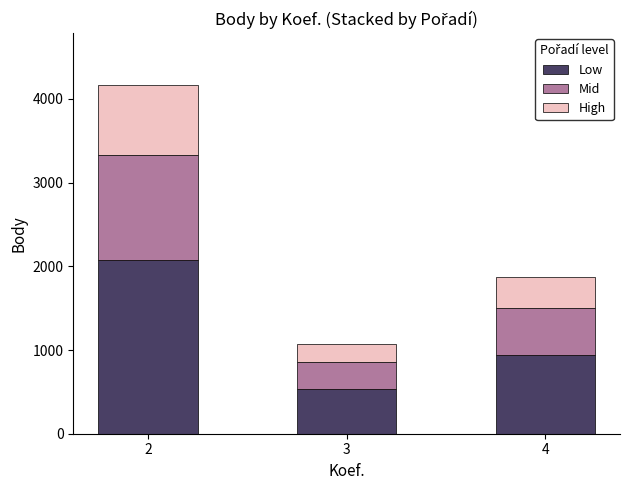

What is the total value across all series at 4?

1876.0